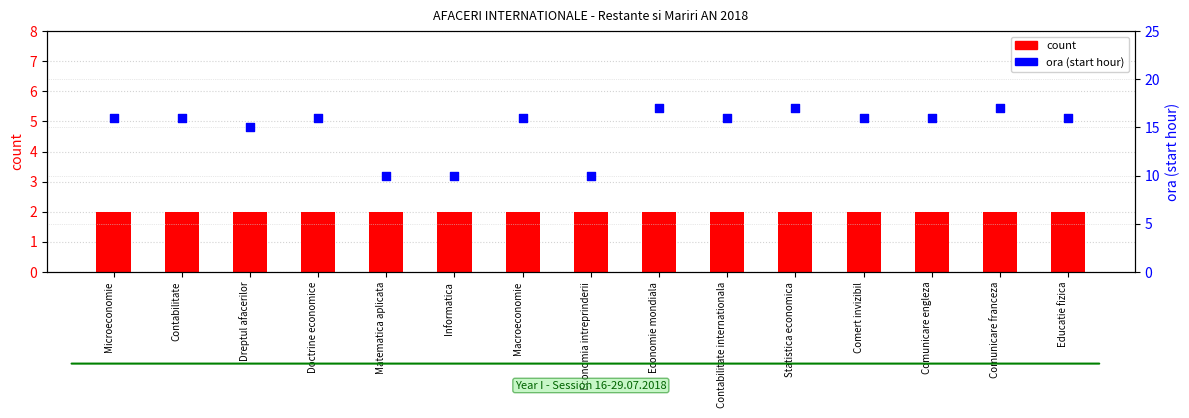

Which series reaches the minimum Y coordinate?

count